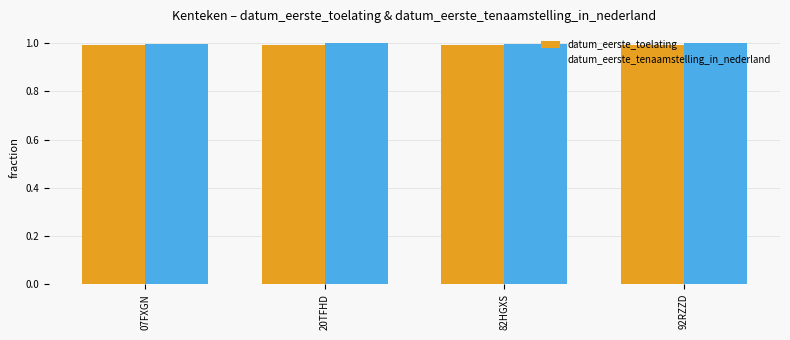

What is the average value of the datum_eerste_toelating series?

1.0